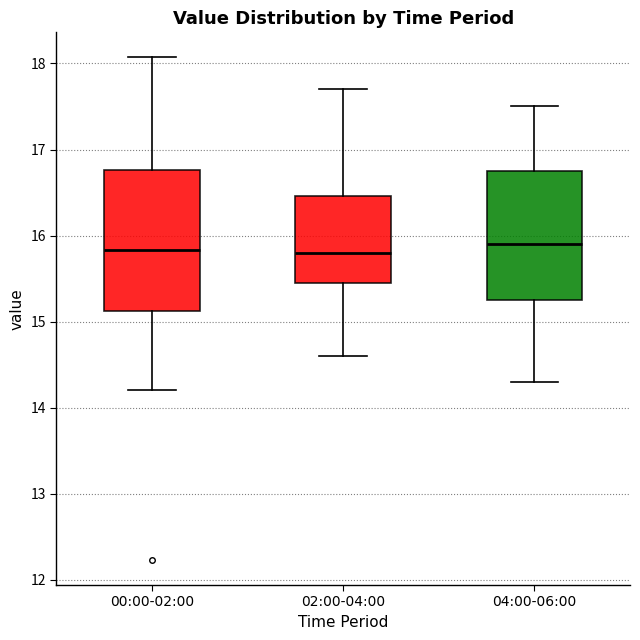

Which box is the tallest, from its lower edge to its upper edge?

00:00-02:00